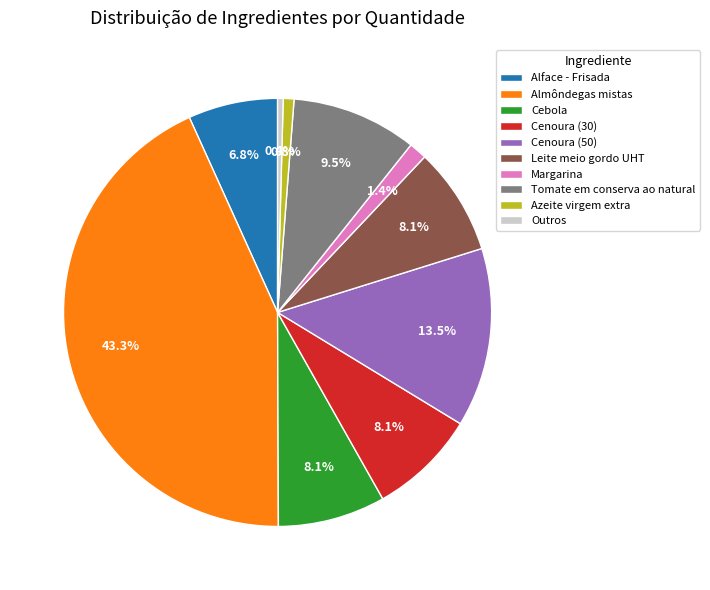

What is the total percentage of Azeite virgem extra and Margarina?

2.2%